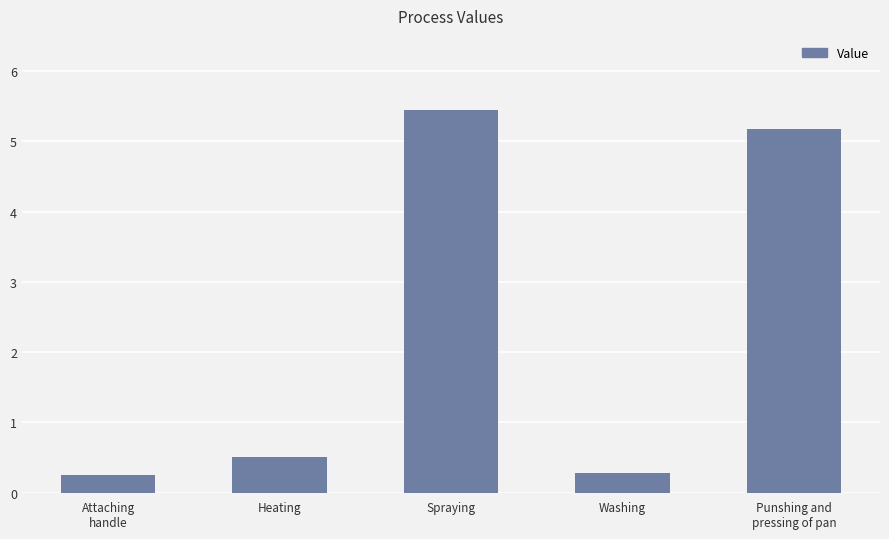

What is the value of the 2nd bar from the left?

0.5